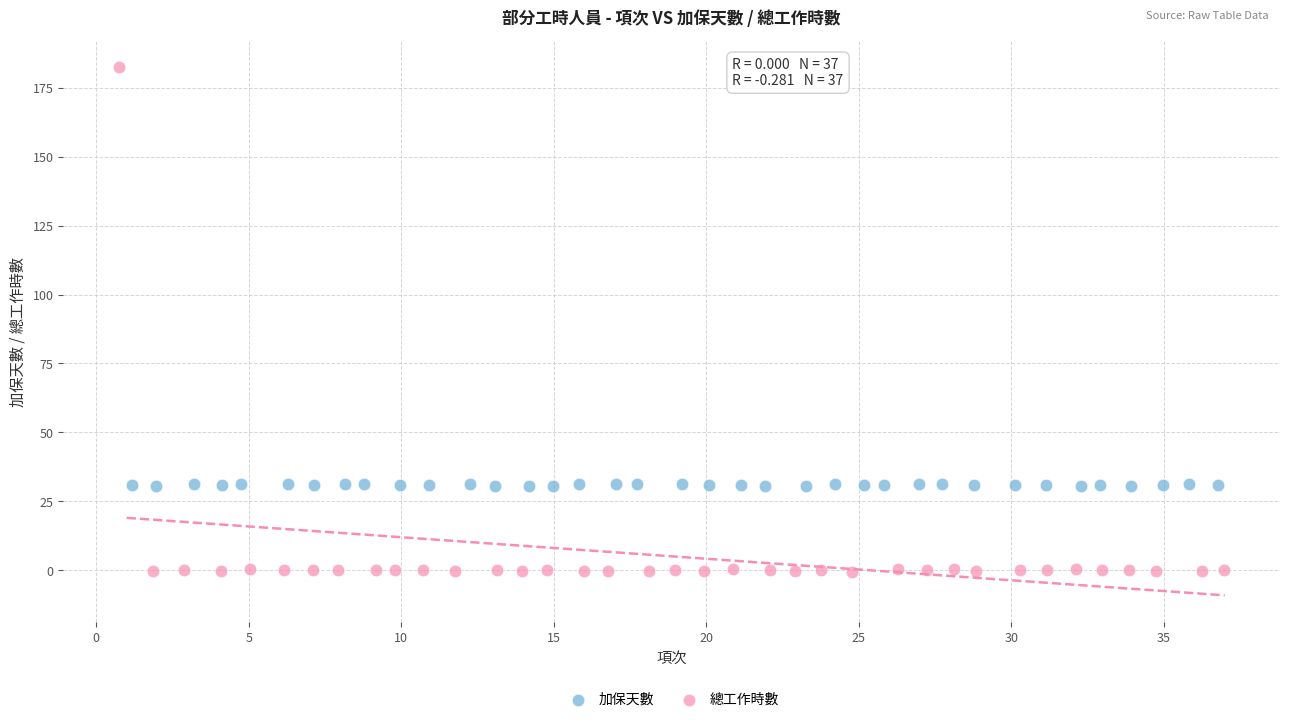

What are all the series names shown in the legend?

加保天數, 總工作時數